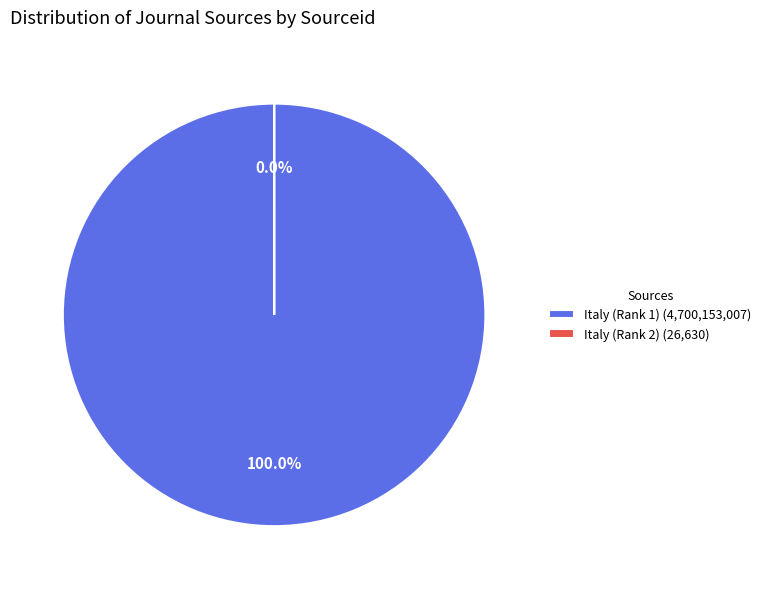

How many slices are in this pie chart?

2